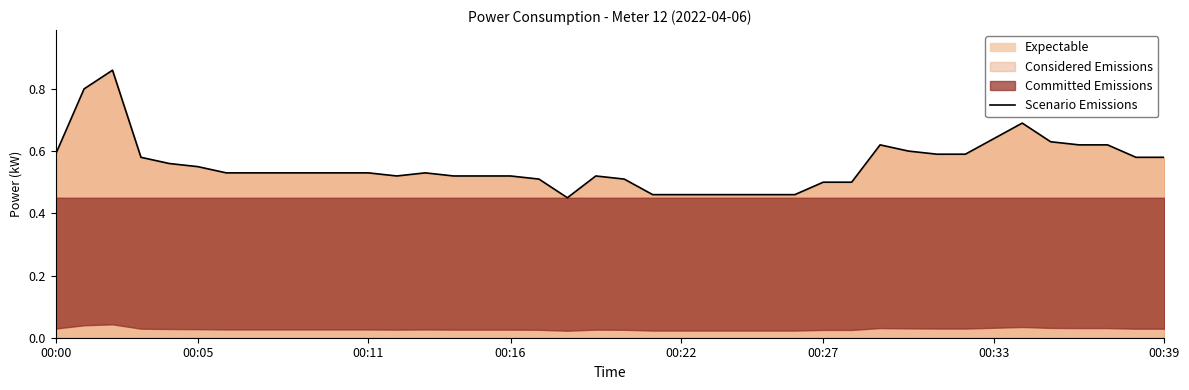

What position from the left is 00:22?

5